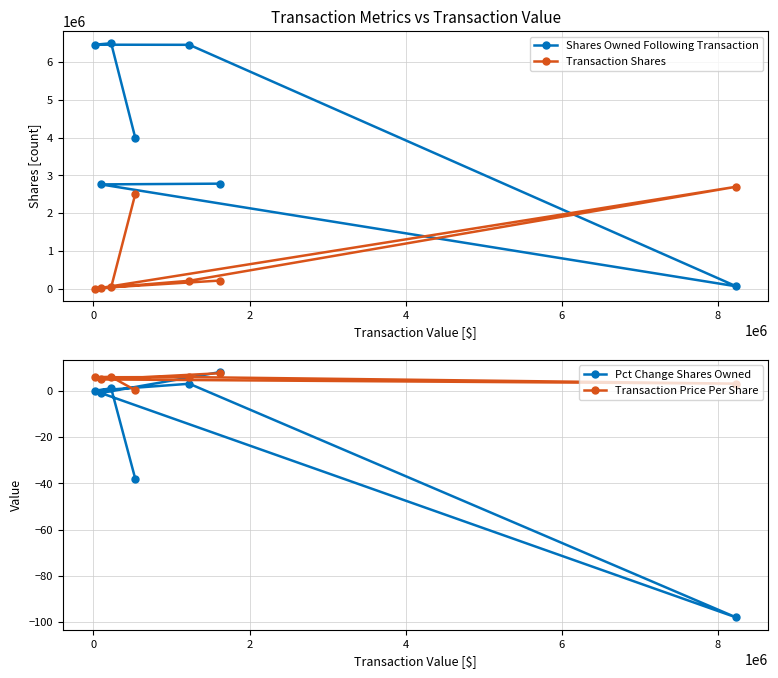

Reading right to left, list all the values displayed in this chart.

Shares Owned Following Transaction: 4000000.0	6500000.0	6462100.0	6459000.0	61750.0	2761750.0	2781250.0
Transaction Shares: 2500000.0	37900.0	3100.0	209000.0	2700000.0	19500.0	214000.0
Pct Change Shares Owned: -38.0	1.0	0.0	3.0	-98.0	-1.0	8.0
Transaction Price Per Share: 0.2	6.0	5.8	5.9	3.0	4.9	7.5